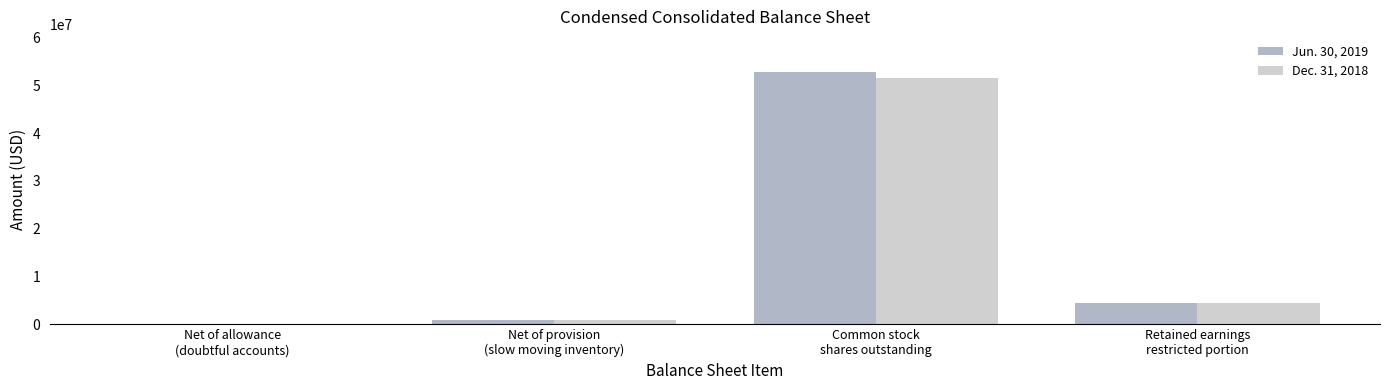

How many groups of bars are there?

4